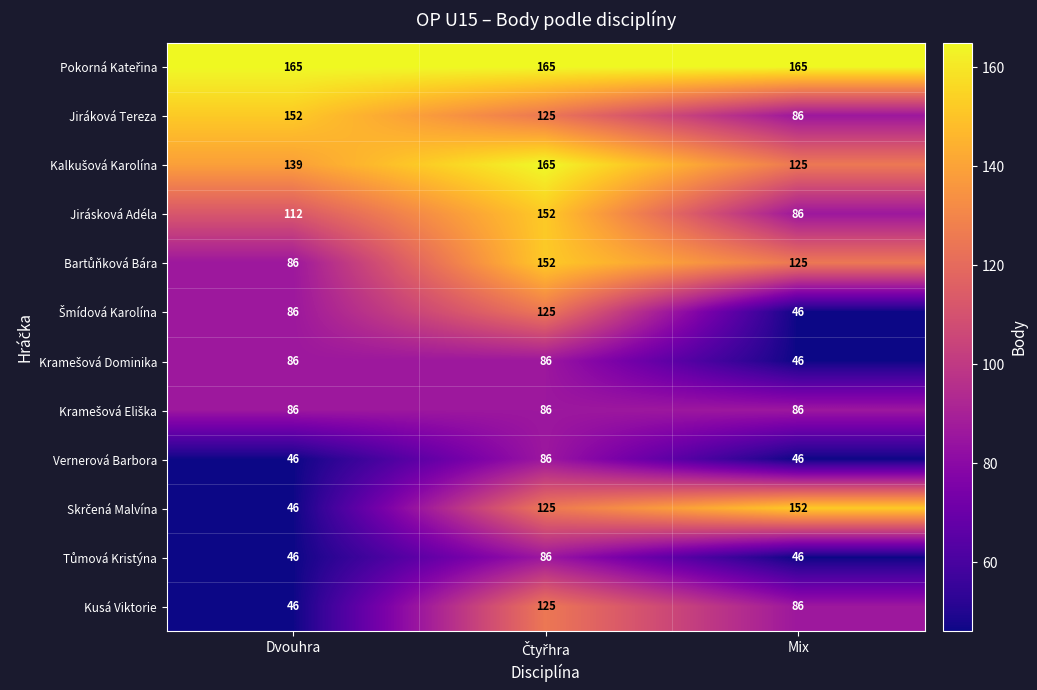

At how many categories does at least one series exceed 138?

3